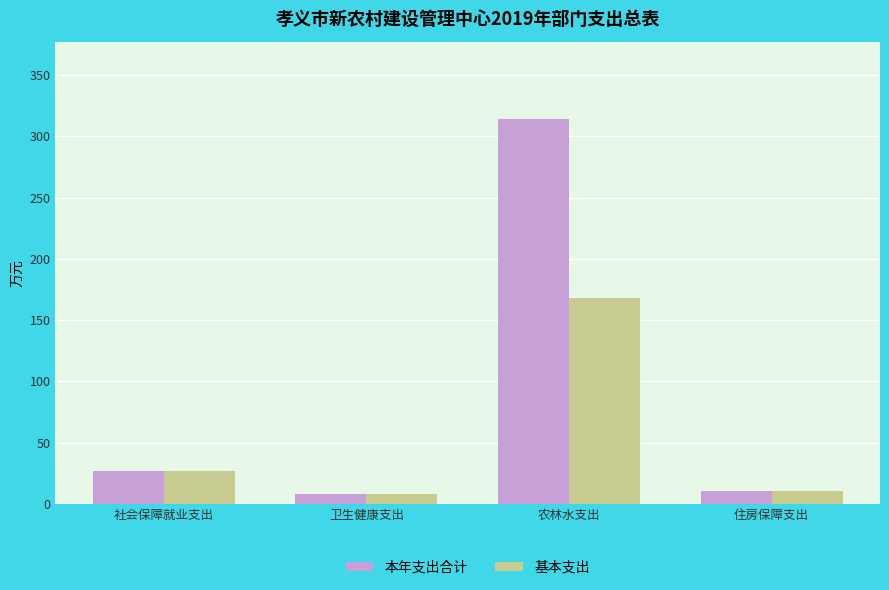

How many groups of bars are there?

4